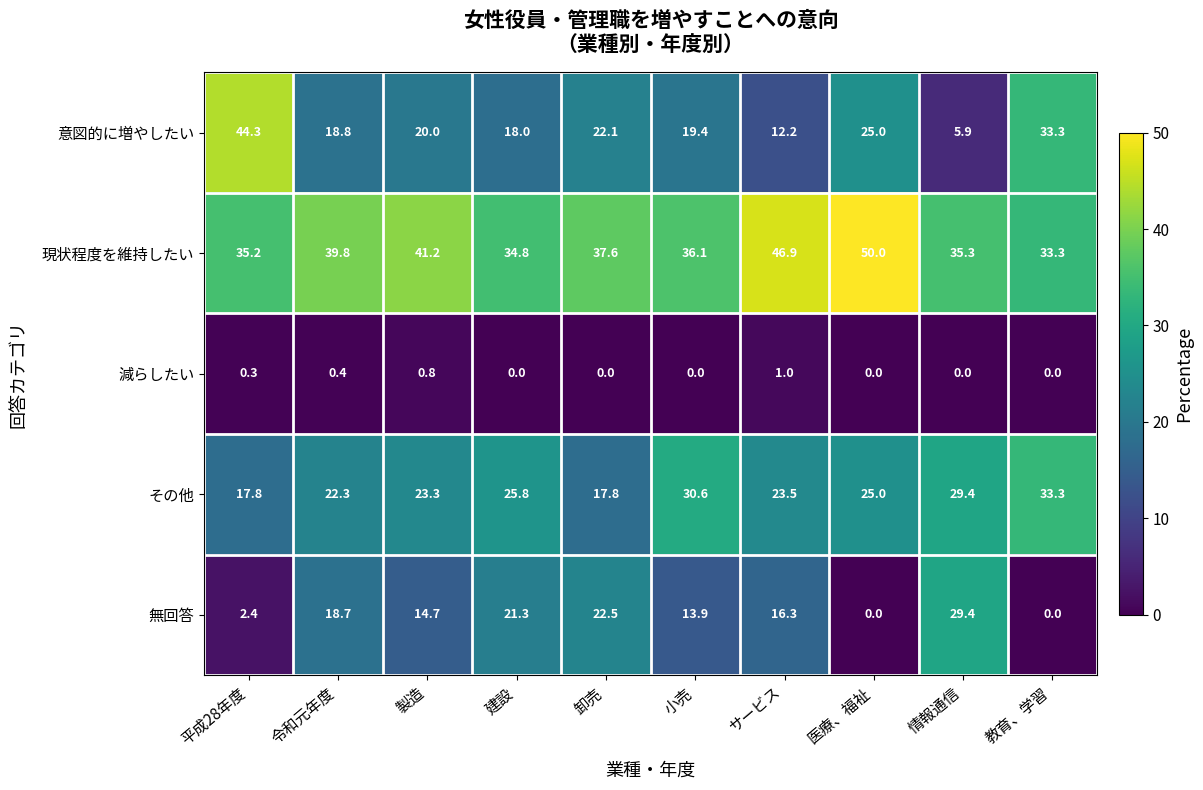

Where does the その他 series first go above 25?

建設